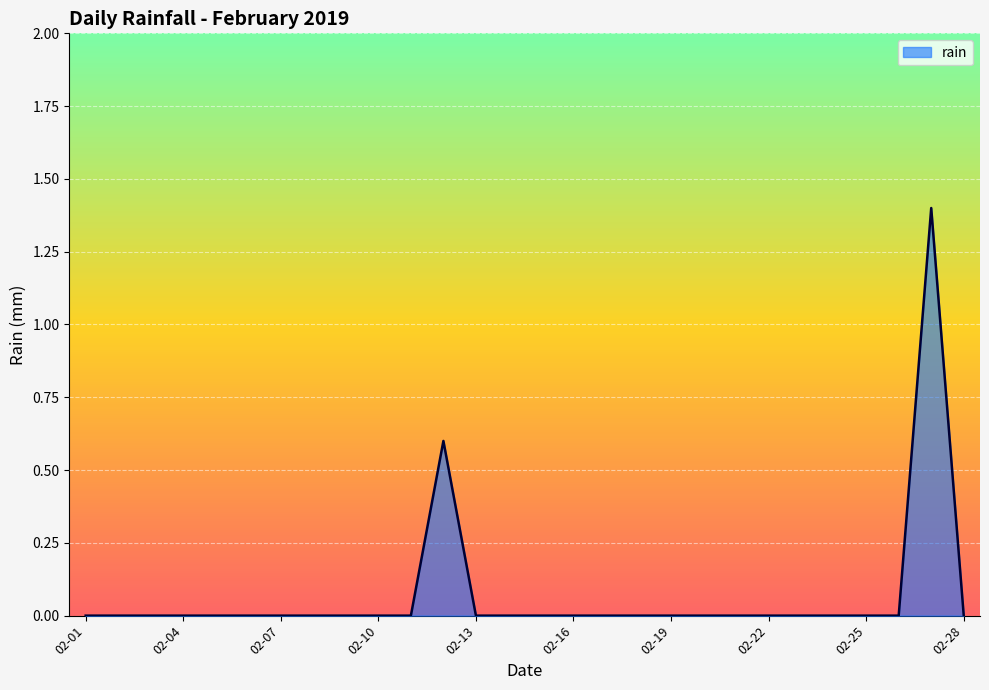

What is the sum of all values?

2.0